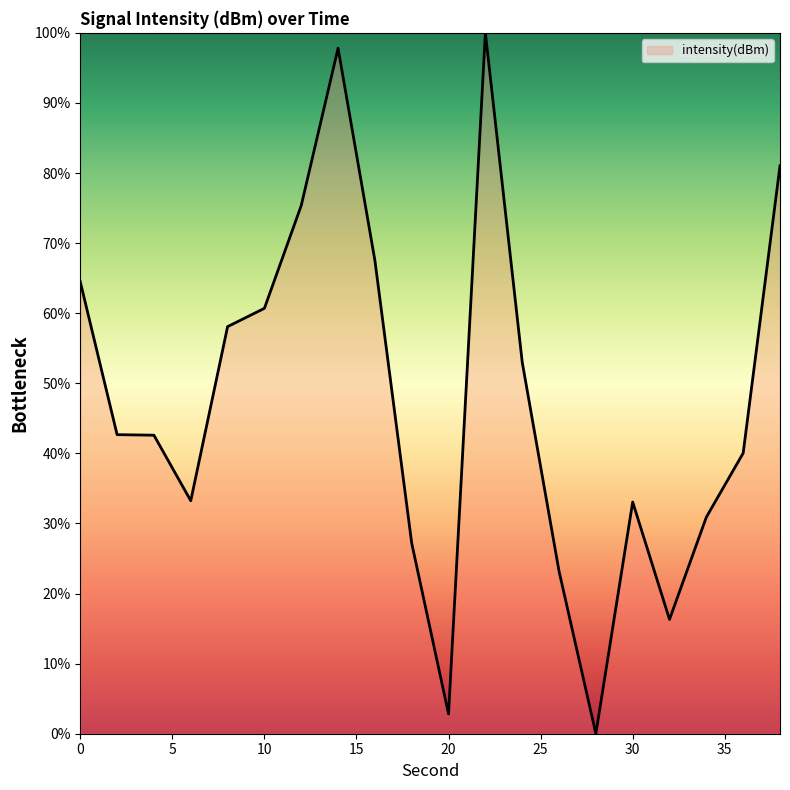

What is the difference between the maximum and minimum values?

100.0